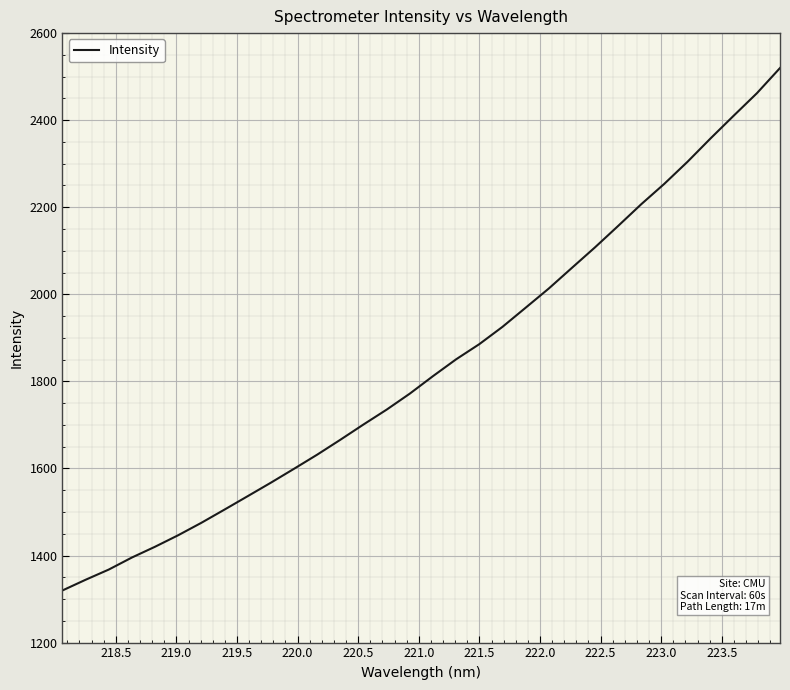

What is the greatest value displayed?

2519.8